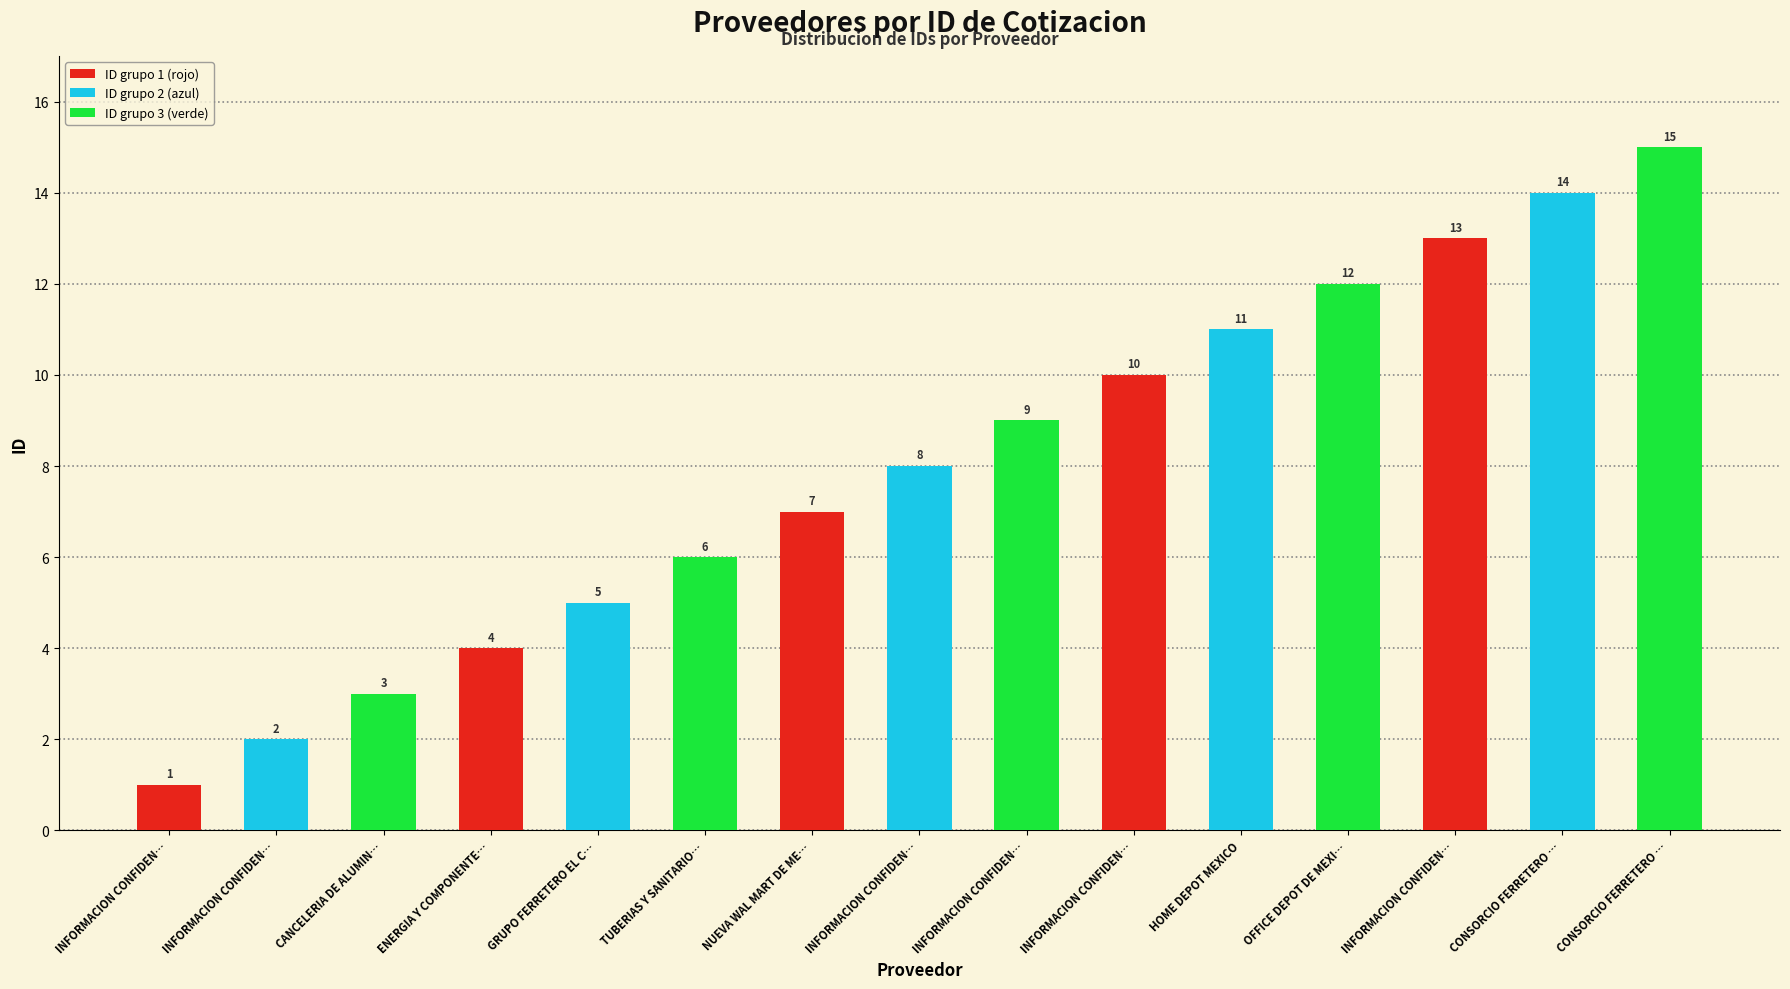

How many bars are there in total?

15